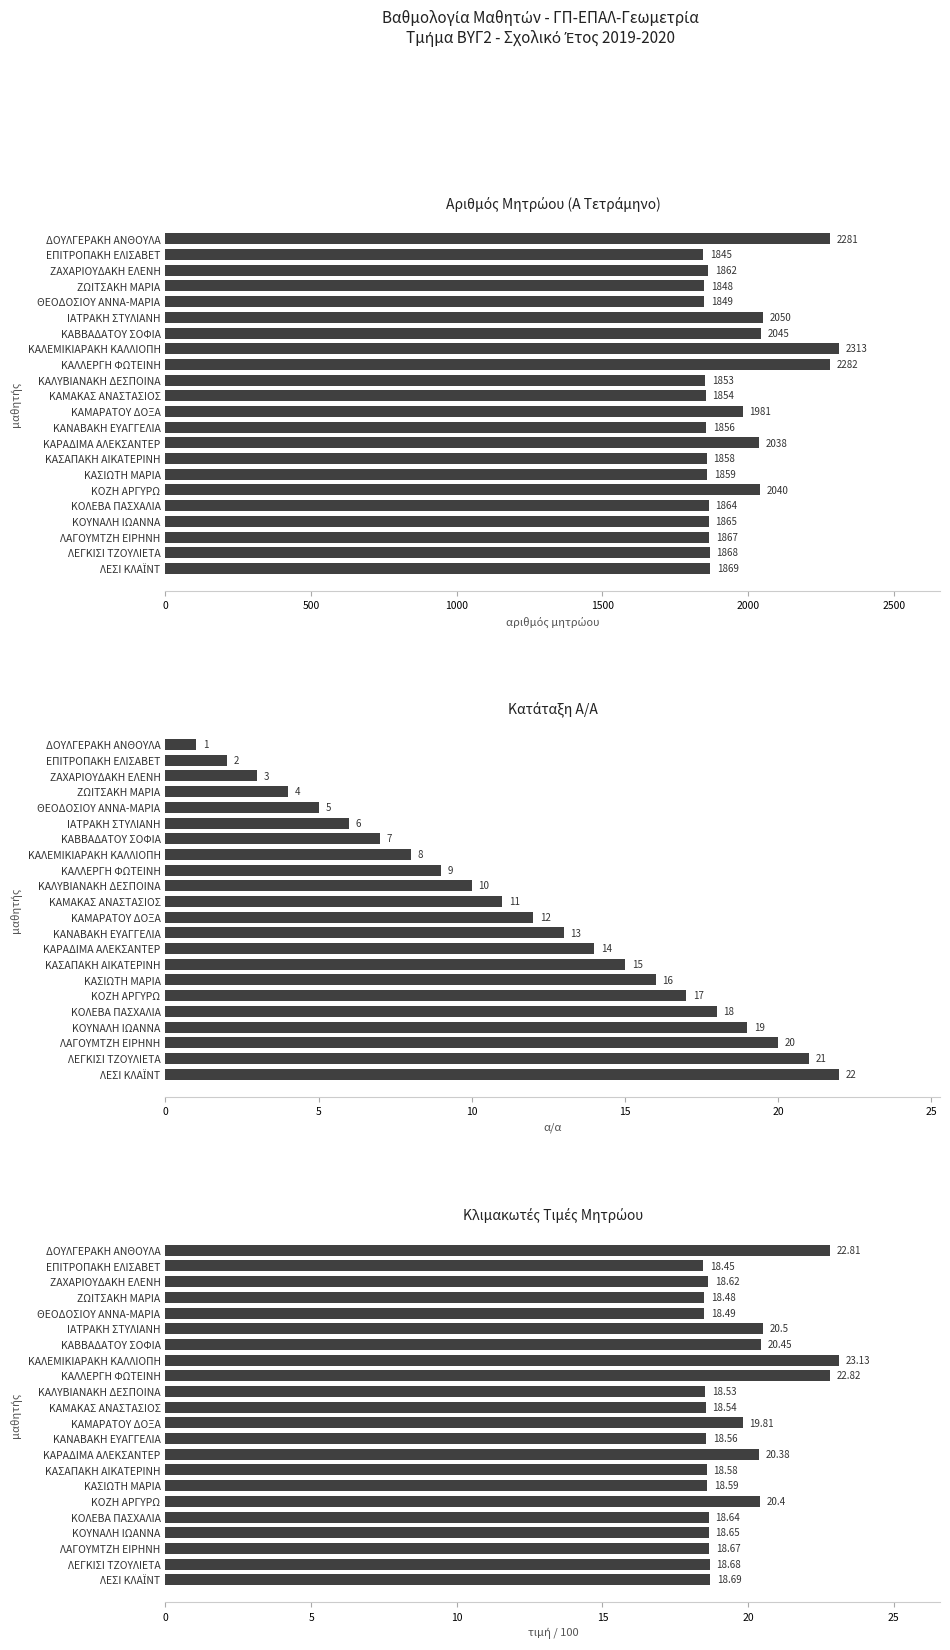

Approximately how many times larger is the value at ΚΟΛΕΒΑ ΠΑΣΧΑΛΙΑ compared to ΚΑΝΑΒΑΚΗ ΕΥΑΓΓΕΛΙΑ?

1.0